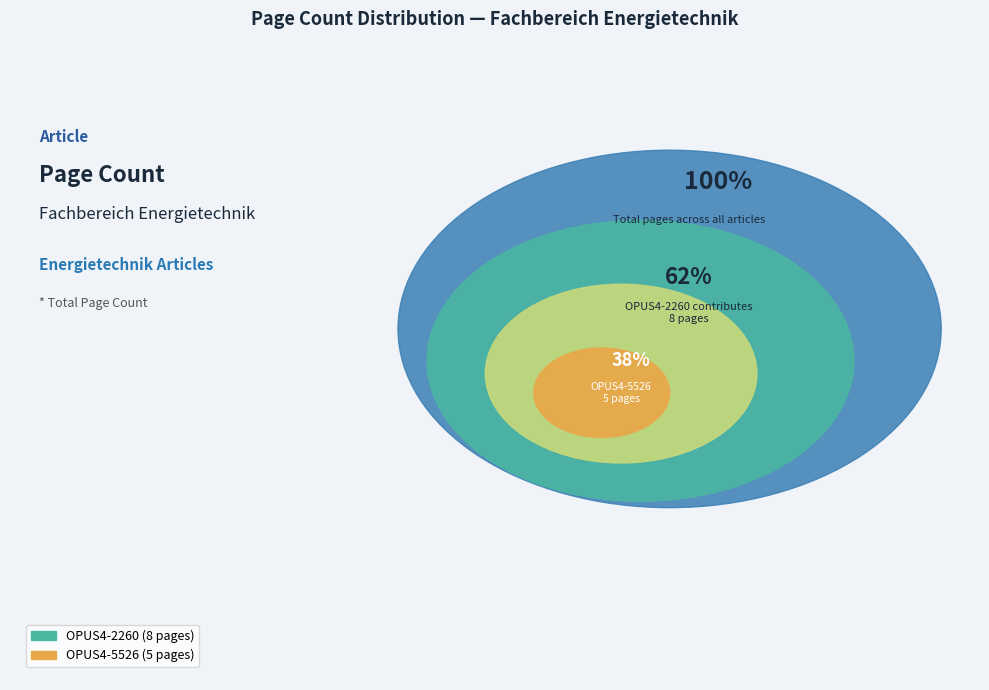

What is the change in value from OPUS4-2260 to OPUS4-5526?

-3